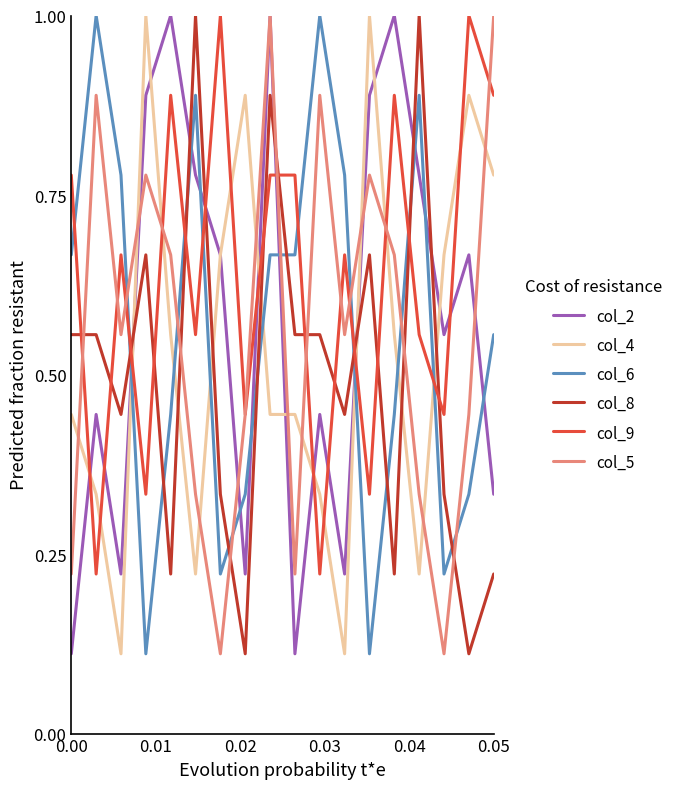

What is the greatest value displayed?

1.0